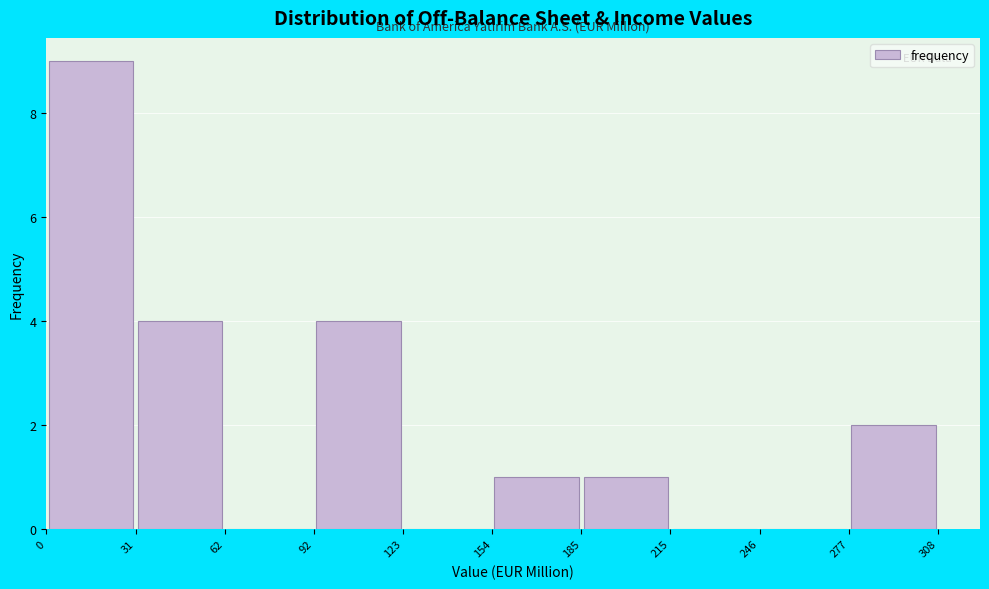

Reading left to right, list every bar in this chart as the range it spans on the x-axis followed by its height. The values are not printed on the chart, so give them approximately, as read against the axis.

0 to 31: 9
31 to 62: 4
62 to 92: 0
92 to 123: 4
123 to 154: 0
154 to 185: 1
185 to 215: 1
215 to 246: 0
246 to 277: 0
277 to 308: 2